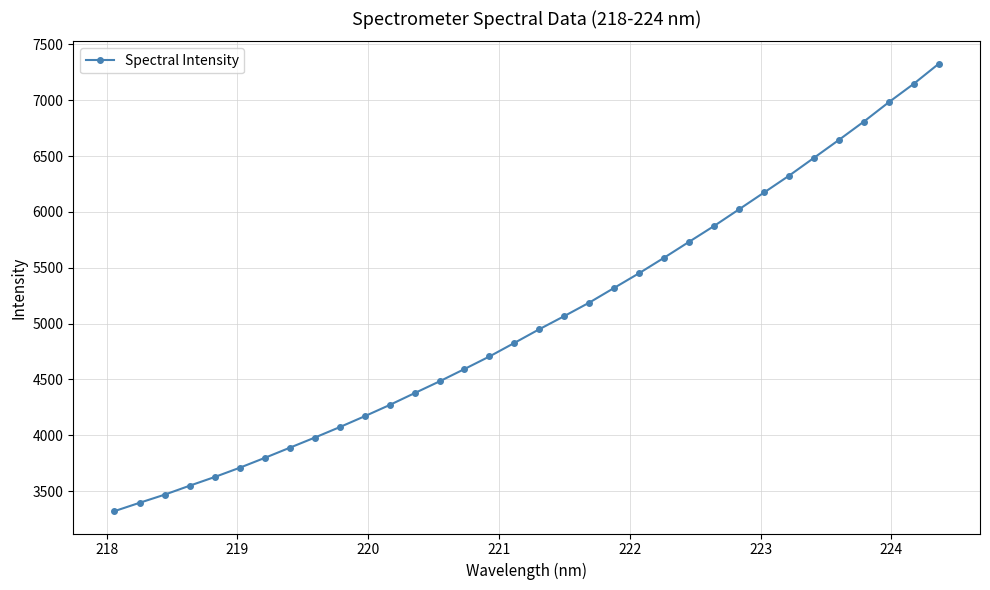

What is the smallest value displayed?

3321.4